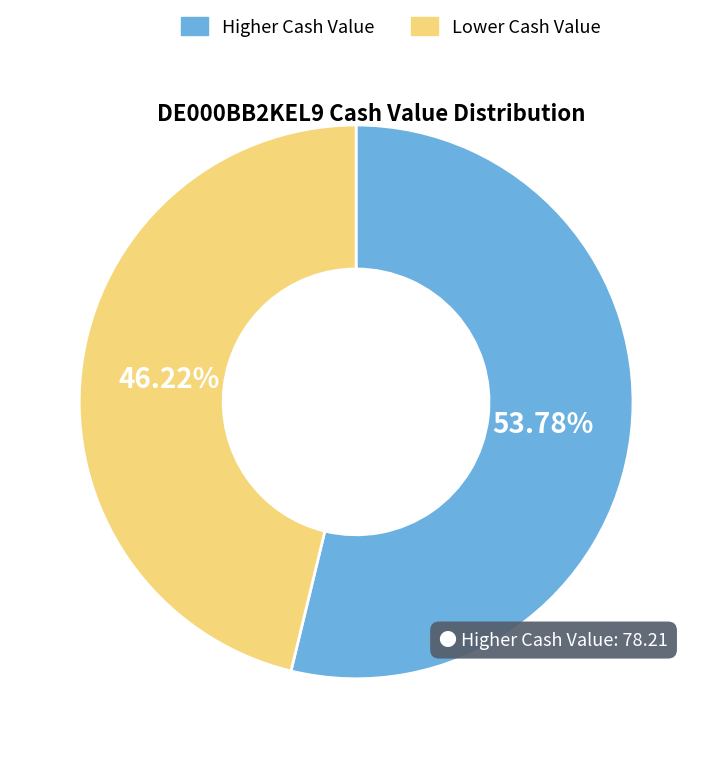

Does any single category account for the majority?

Yes